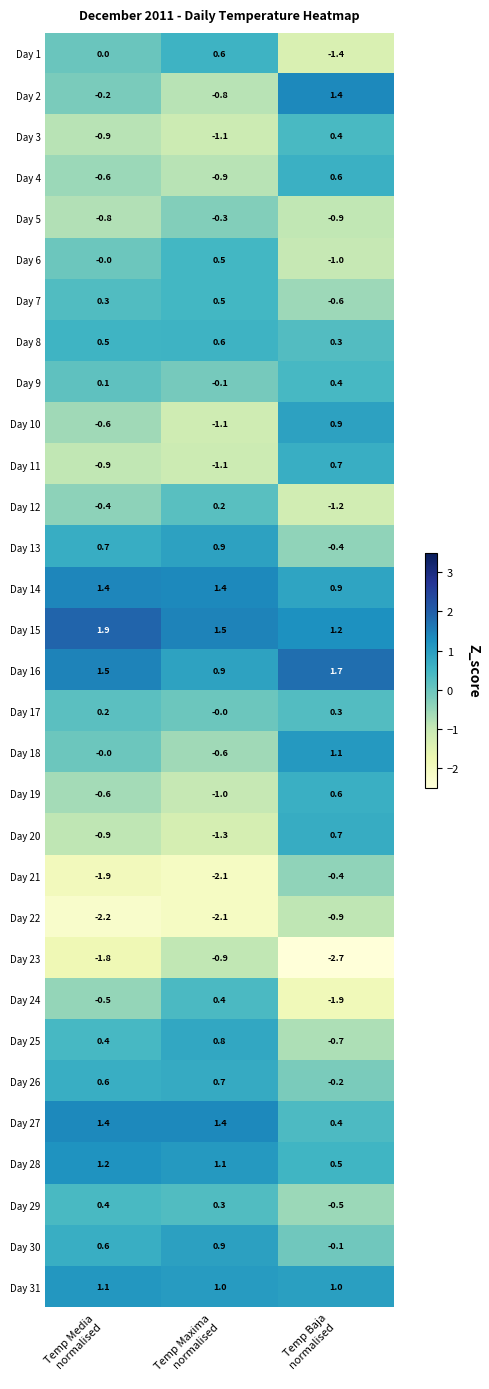

At how many categories does at least one series exceed 1?

3